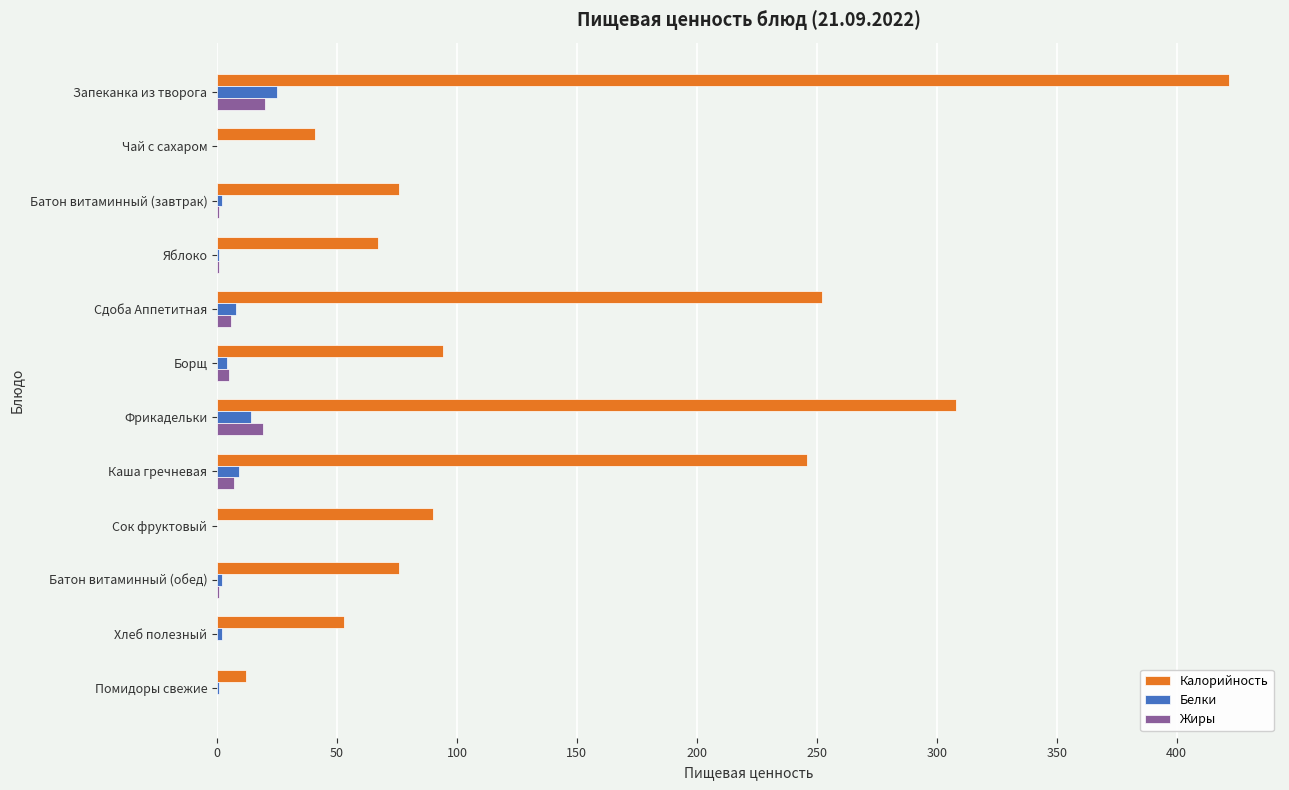

Is it true that Белки equals 0 at Чай с сахаром?

True